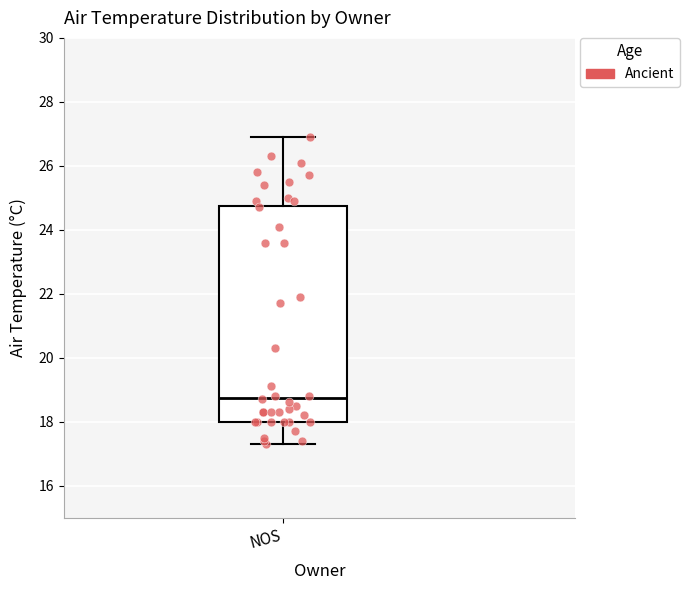

Where is the lower edge of the box for NOS on the y-axis? The values are not printed on the chart, so give them approximately, as read against the axis.

18.0